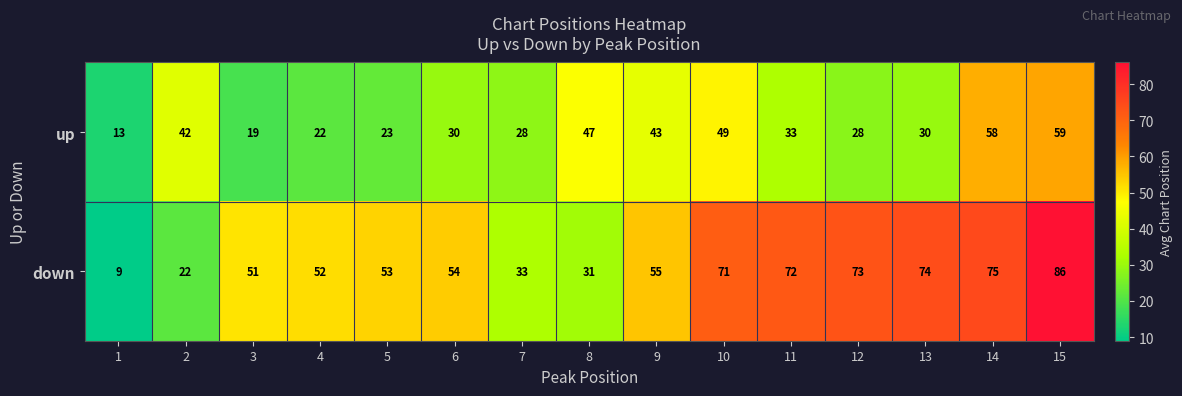

Which series has the largest total across all categories?

down